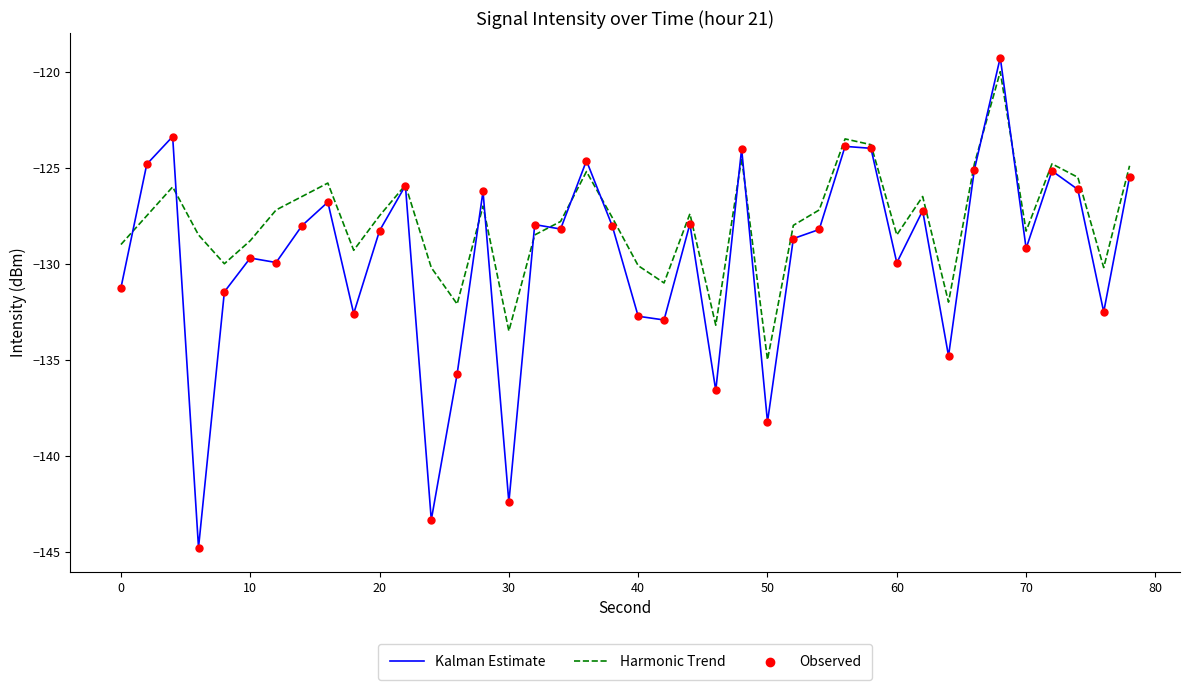

List the series in order of their overall mean, highest first.

Harmonic Trend, Kalman Estimate